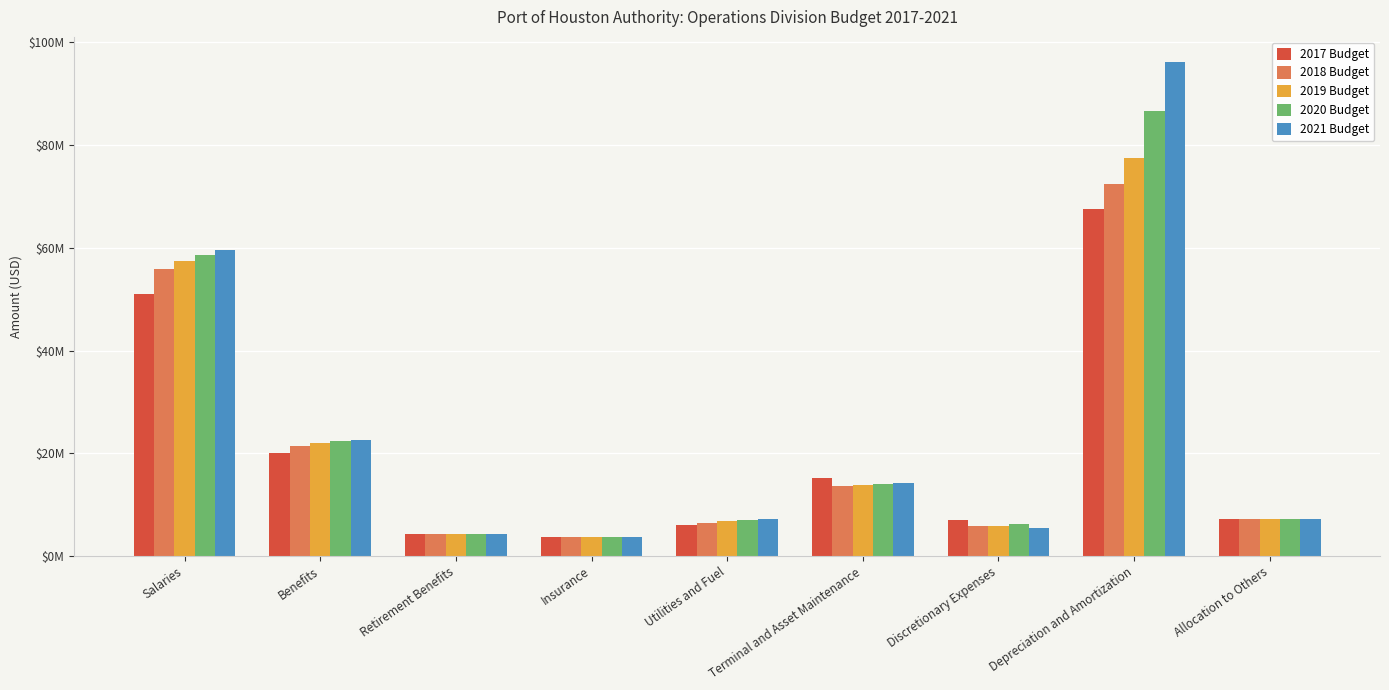

Which series has the largest total across all categories?

2021 Budget